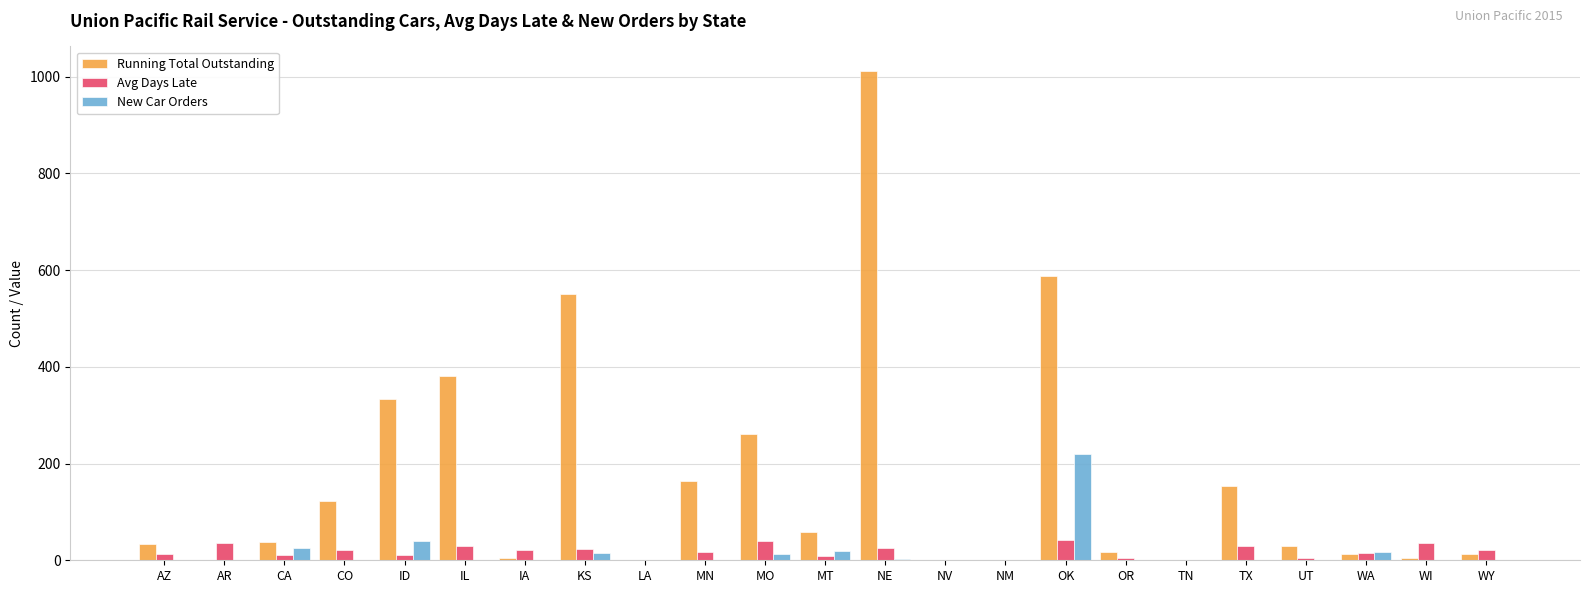

Between CA and MN, which series saw the biggest shift?

Running Total Outstanding